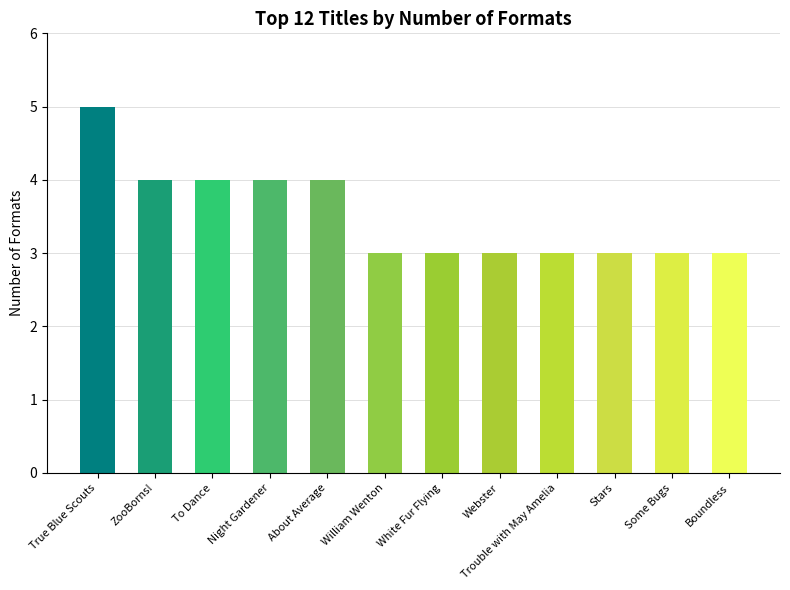

The value at Stars is 4. True or false?

False